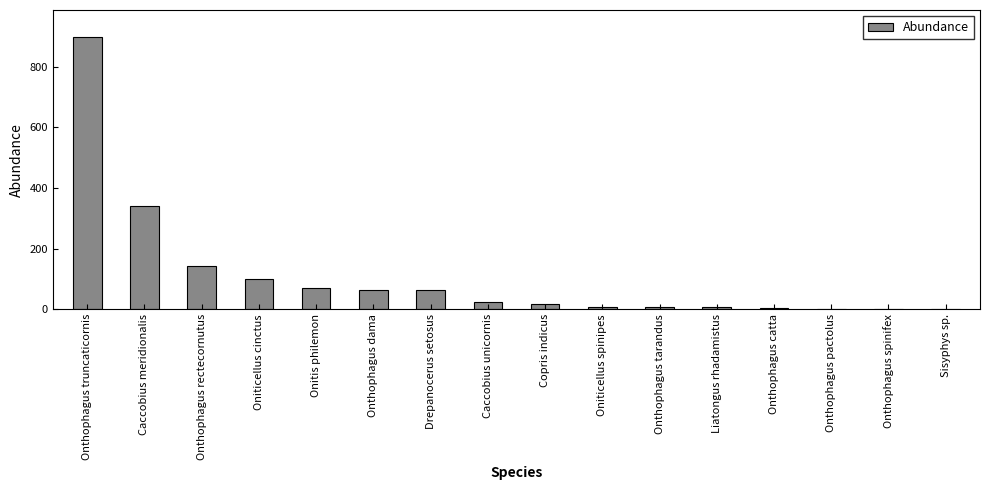

Where is the data nearest to the value 449?

Caccobius meridionalis